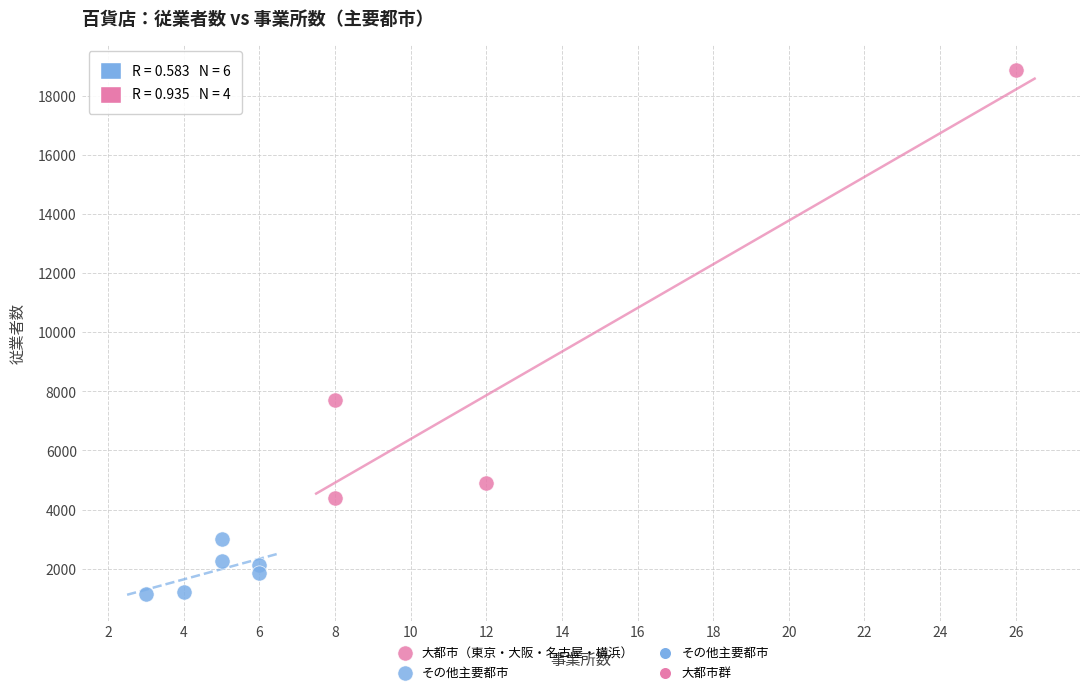

Which series has the widest spread of Y values?

大都市（東京・大阪・名古屋・横浜）